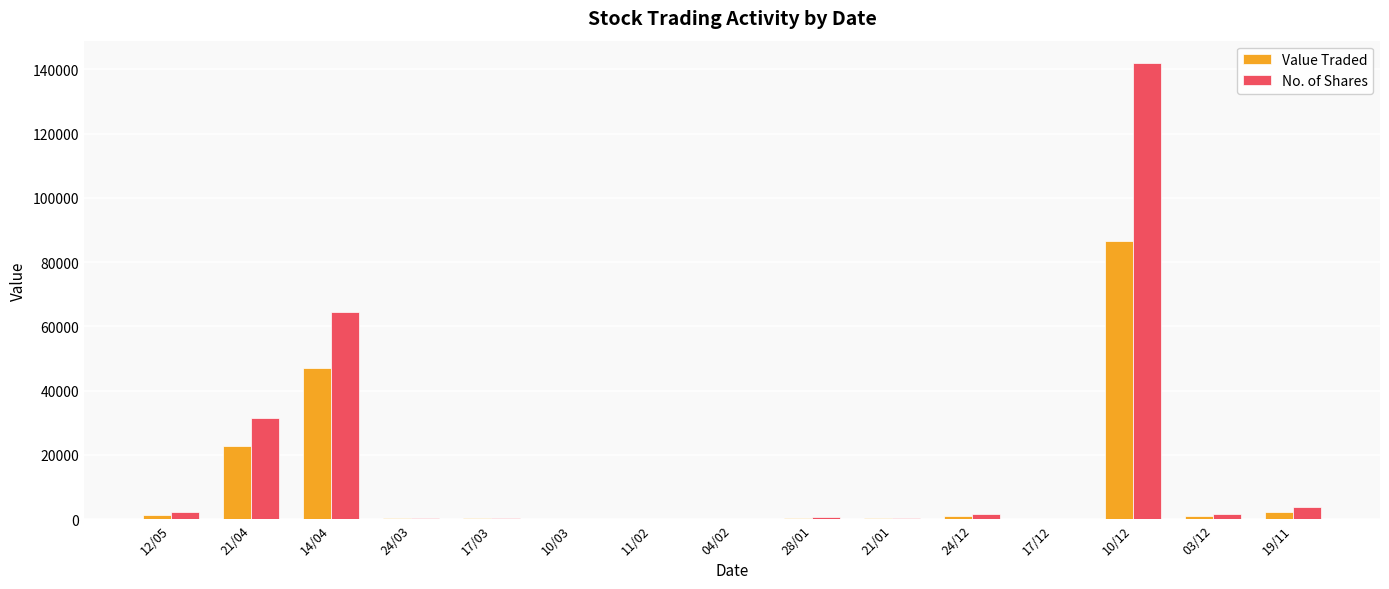

At which category is the sum across all series the highest?

10/12